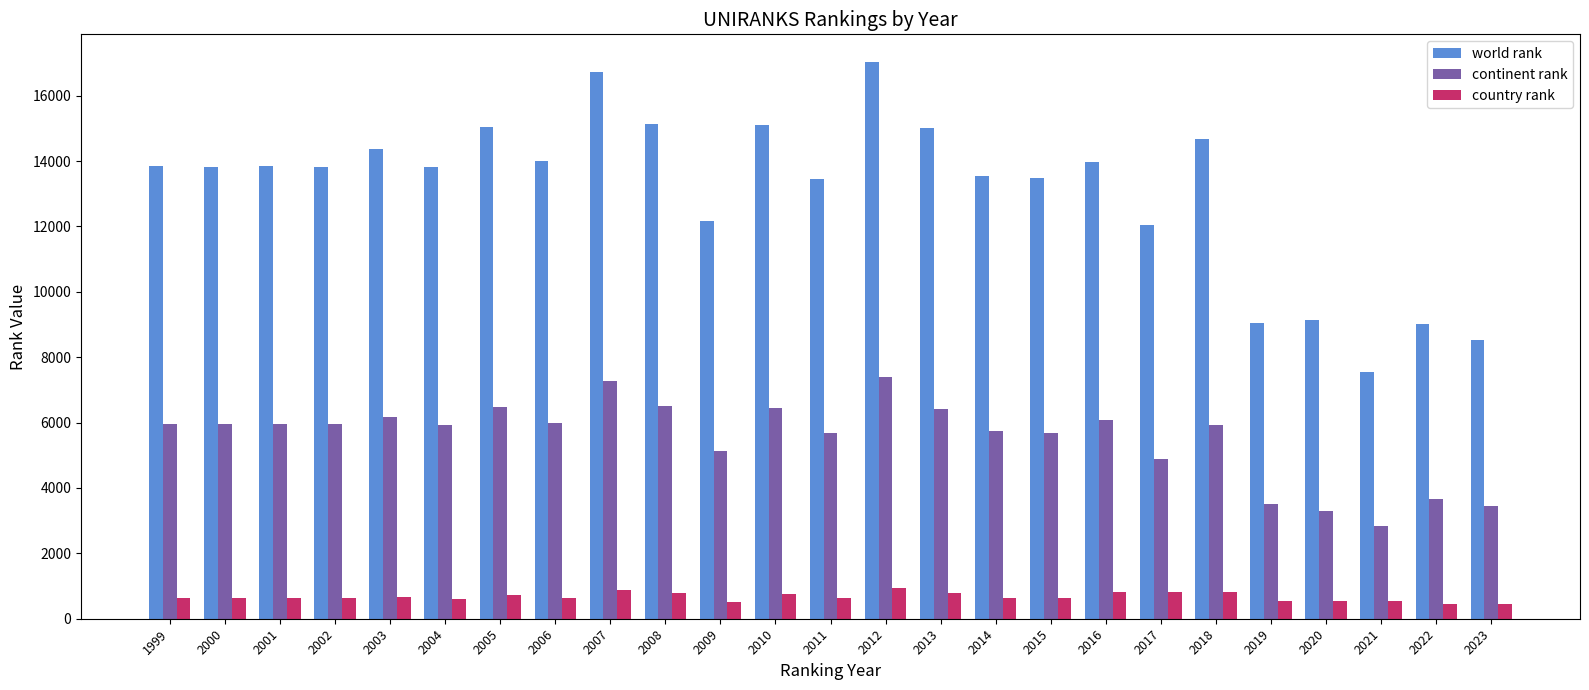

What is the approximate value of world rank at 2015?

13473